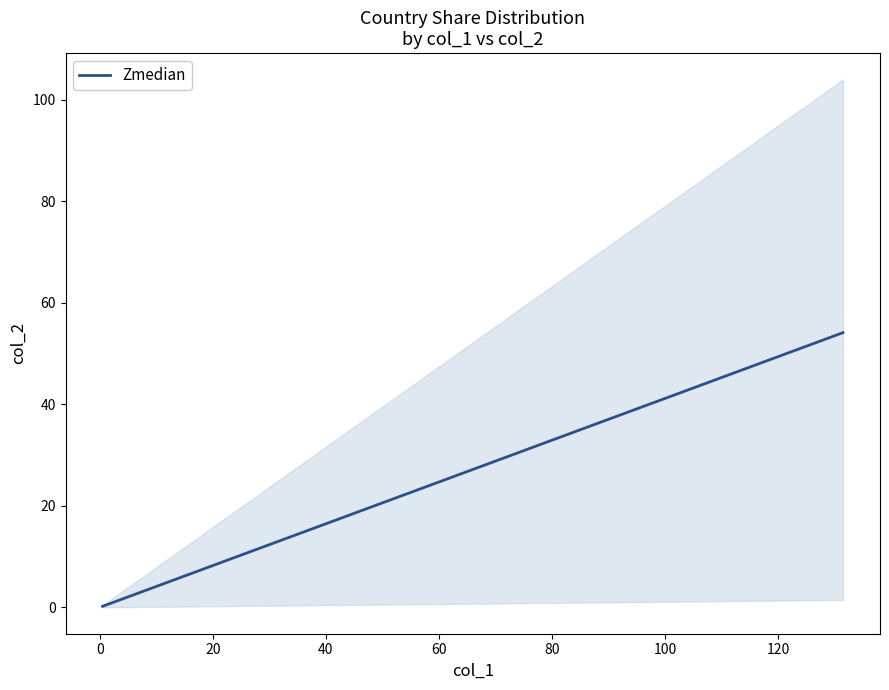

Is this an area chart (filled region under the line)?

No